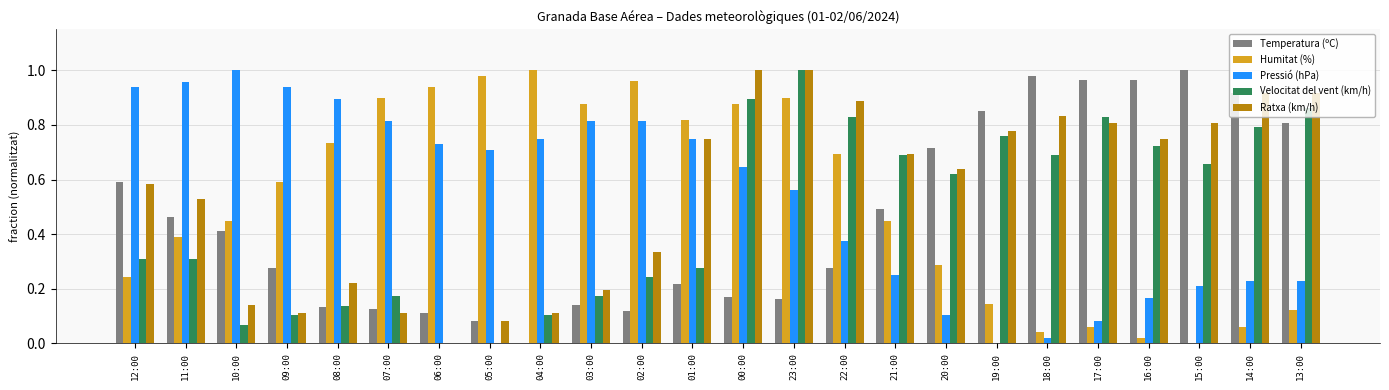

The value of Velocitat del vent (km/h) at 03:00 is 0.2. True or false?

True